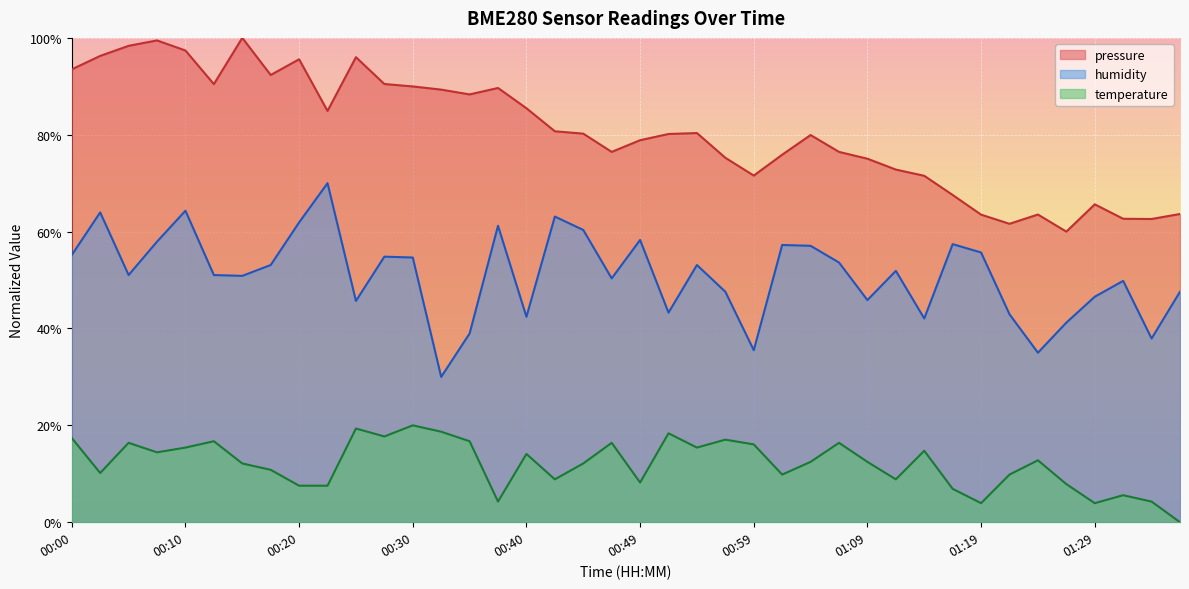

What is the value of the temperature point at the 4th from the left?

14.4